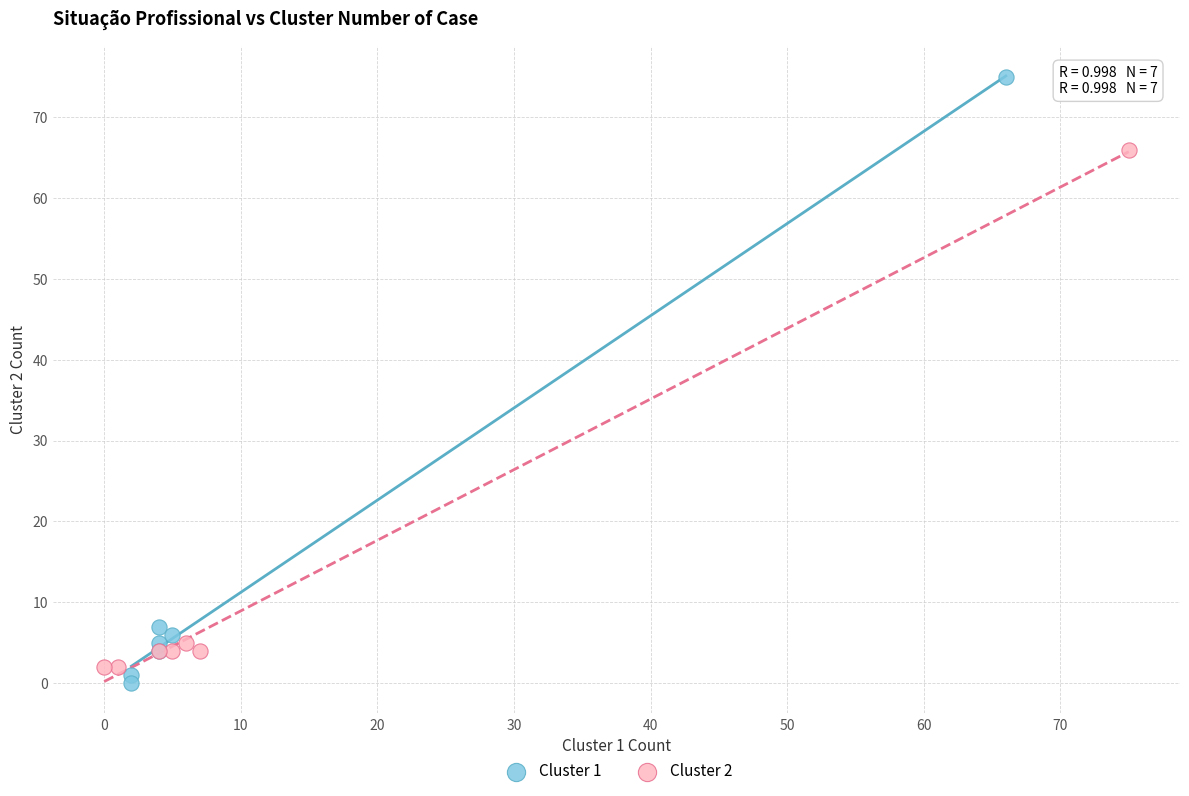

What are all the series names shown in the legend?

Cluster 1, Cluster 2